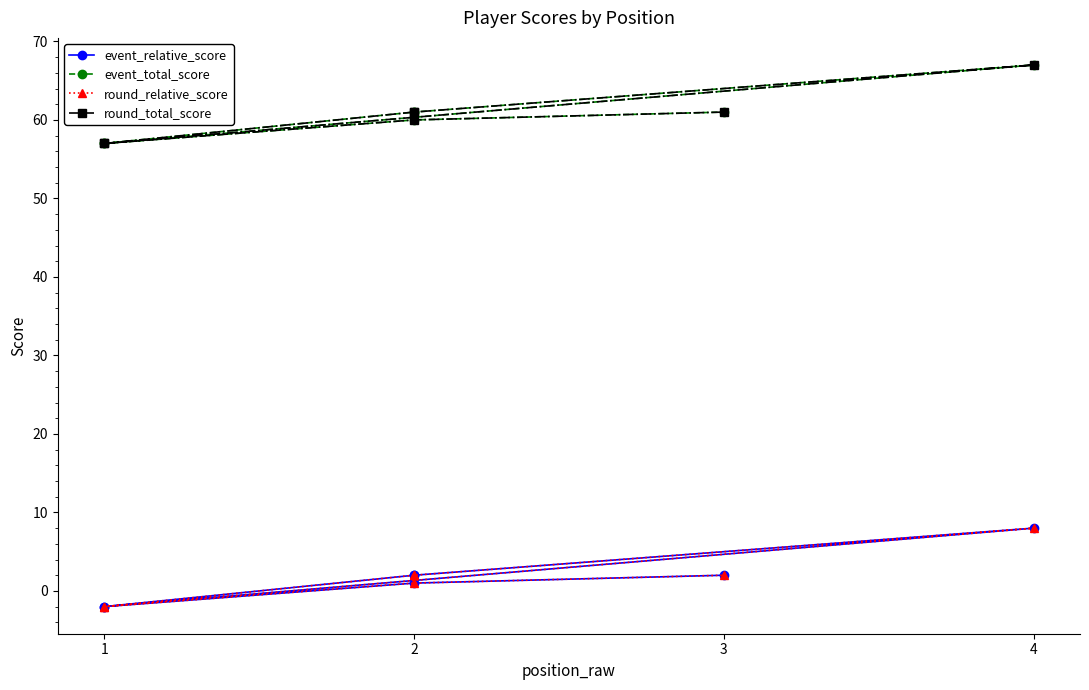

Which label corresponds to the smallest value in the chart?

1